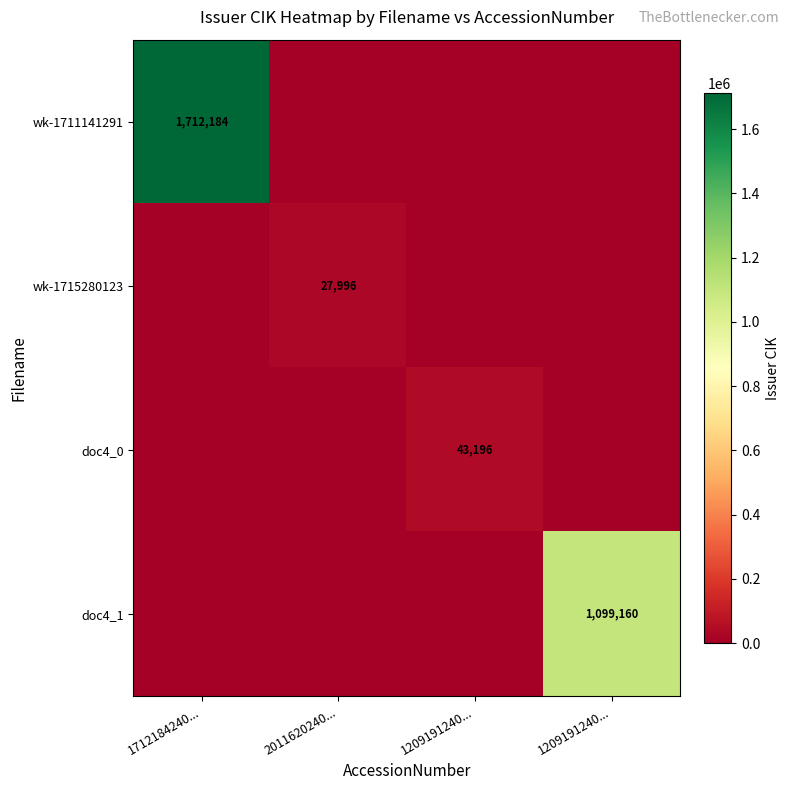

How many categories are shown in the chart?

4